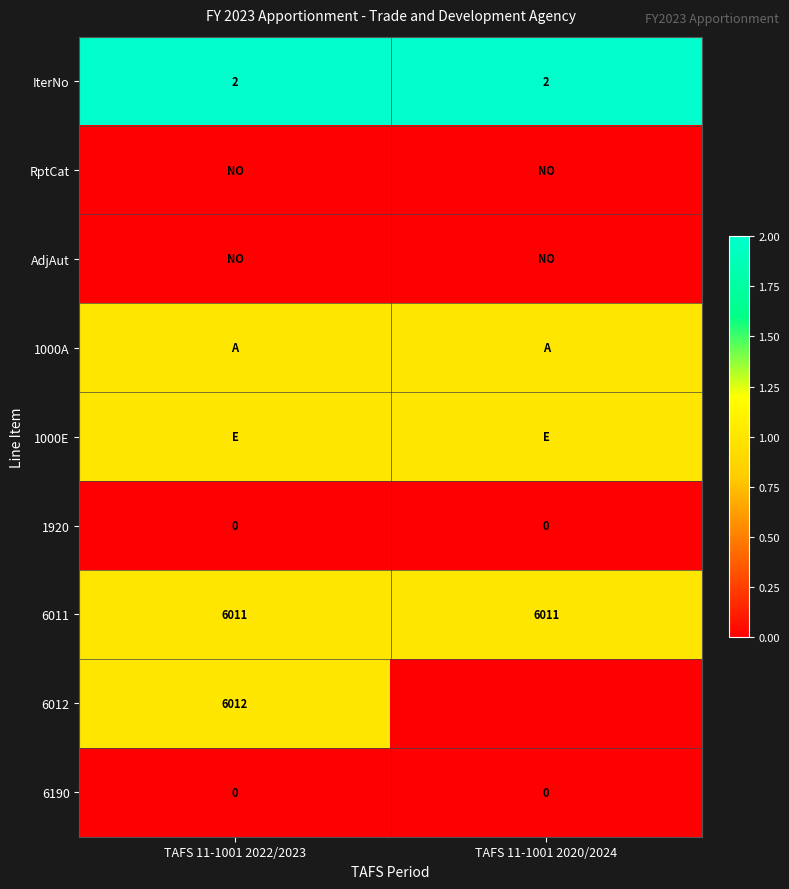

At how many categories does at least one series exceed 1?

2